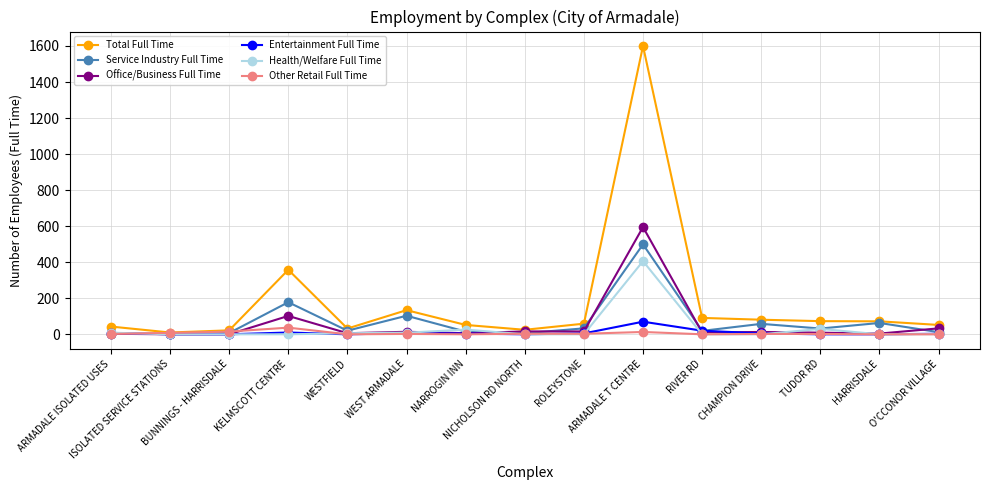

What is the difference between the maximum and minimum values in the Other Retail Full Time series?

37